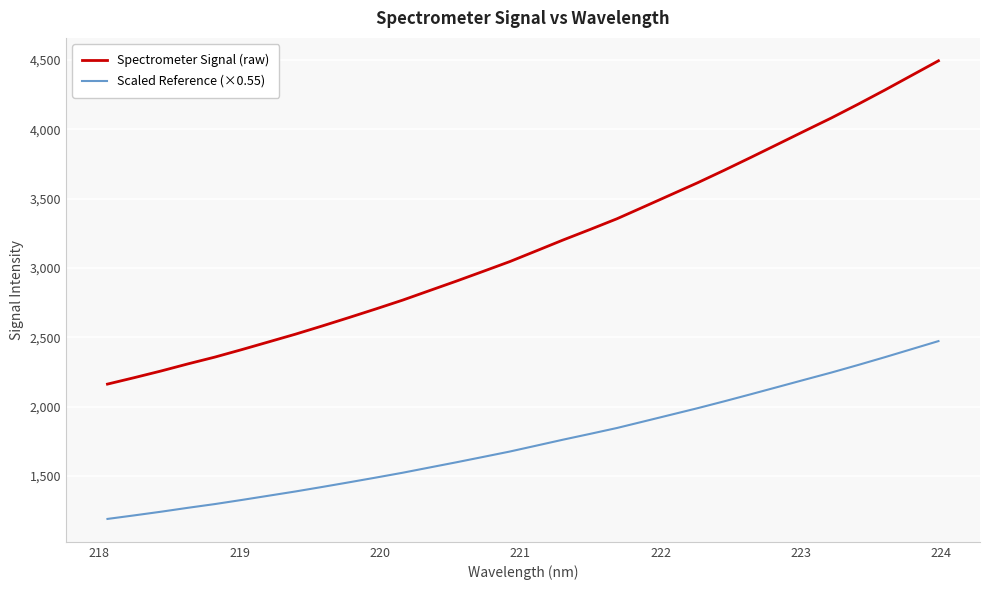

True or false: Spectrometer Signal (raw) and Scaled Reference (×0.55) cross at least once.

False